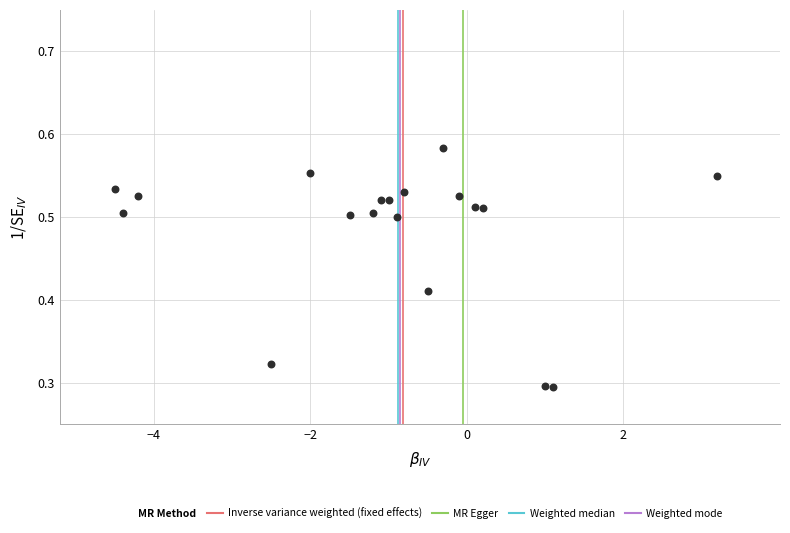

What is the range of X values (max minus min)?

7.7